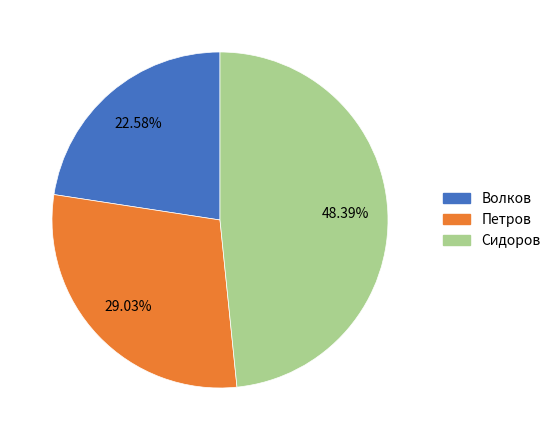

What is the largest slice in the pie chart?

Сидоров